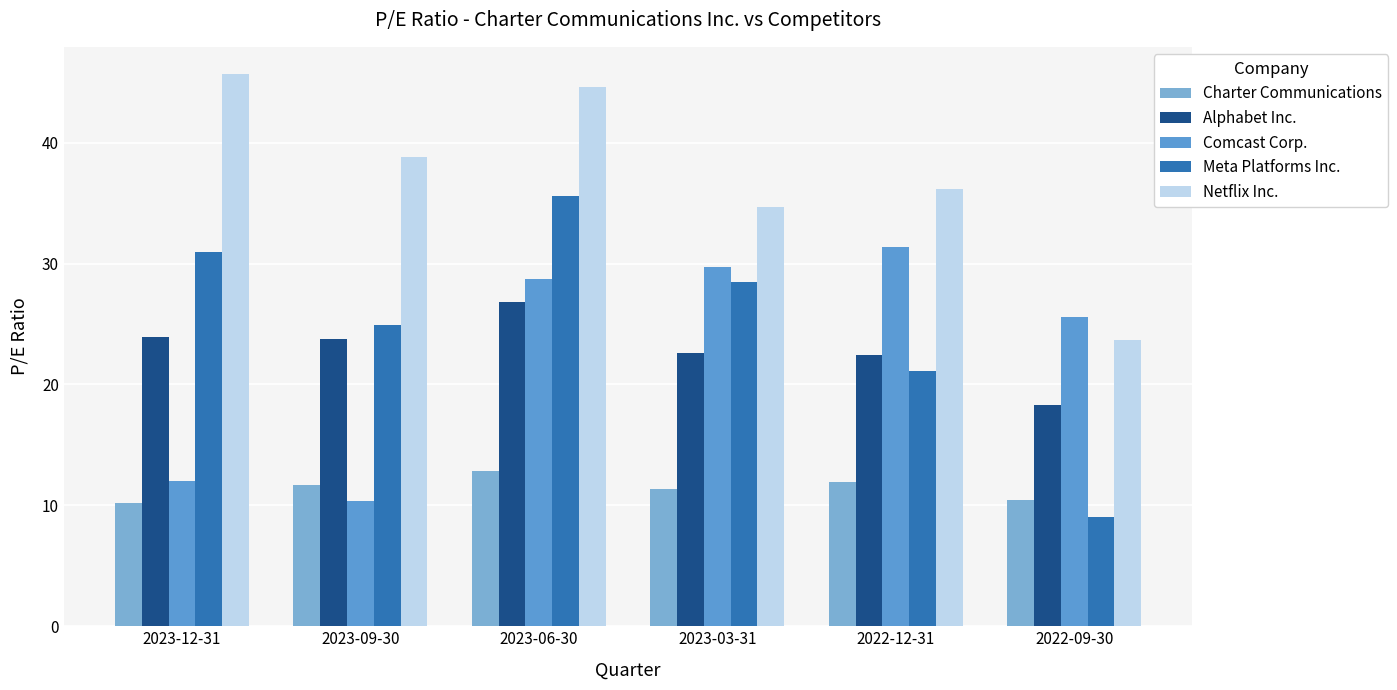

At how many categories does at least one series exceed 36?

4